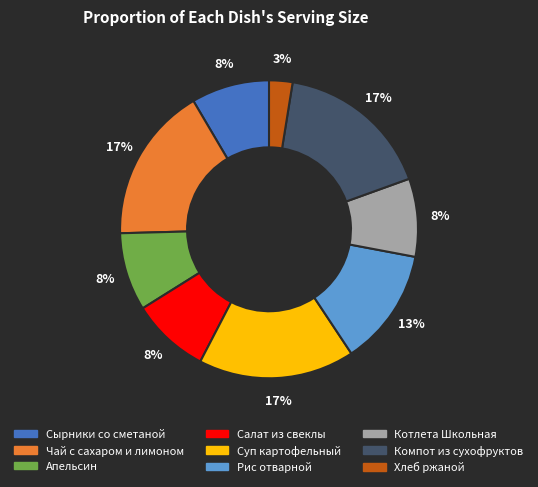

True or false: Апельсин accounts for 8% of the total.

True